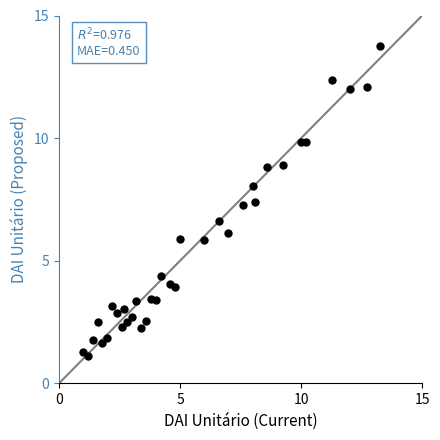

What is the range of X values (max minus min)?

12.3